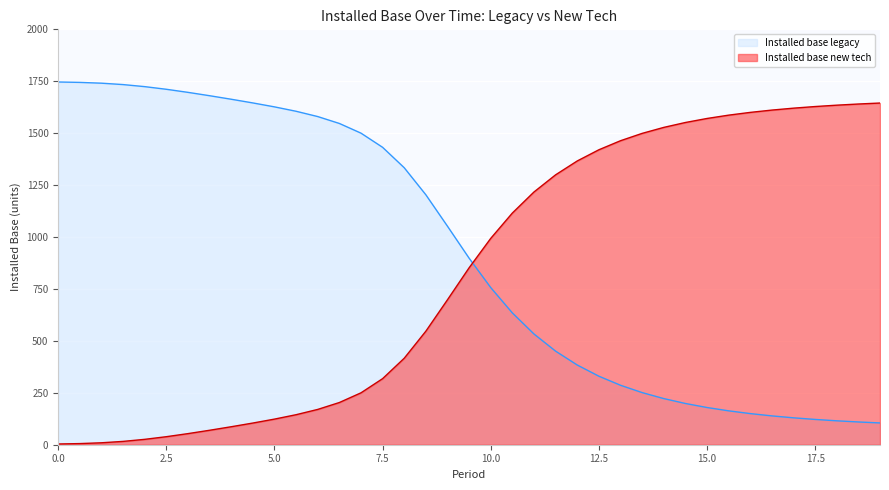

What is the total value across all series at 11.5?

1750.0